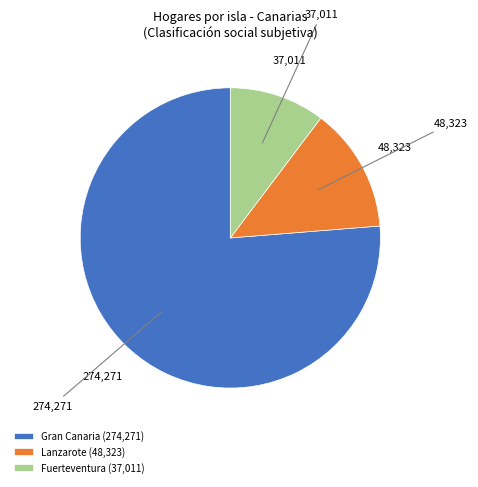

What is the smallest slice in the pie chart?

Fuerteventura (37,011)